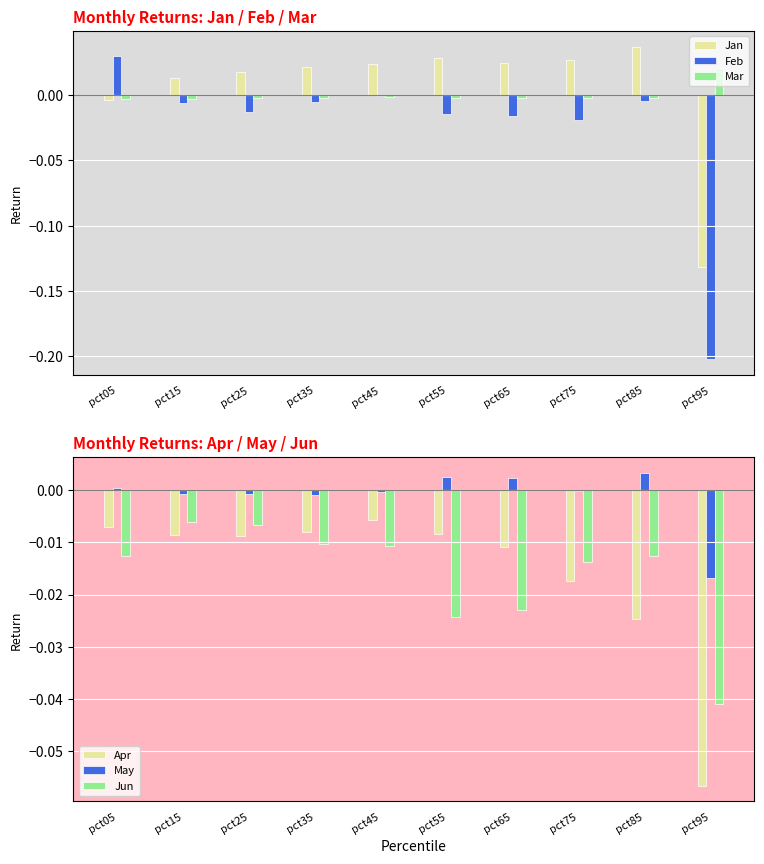

Which label corresponds to the smallest value in the chart?

pct95